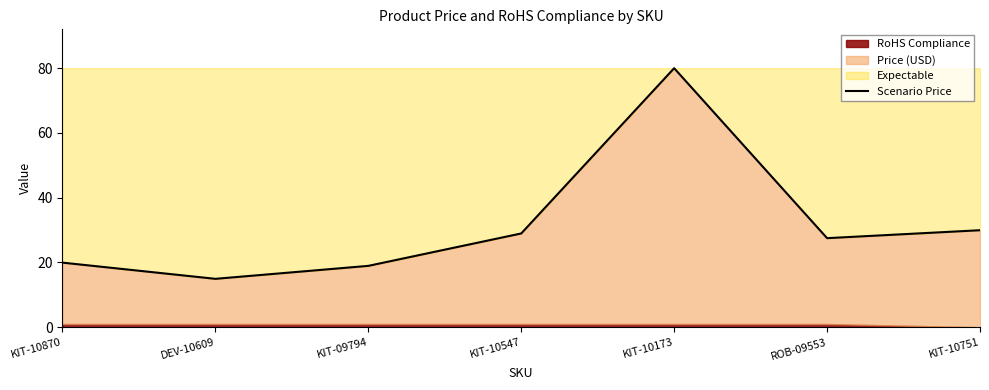

How many values are below 27?

3